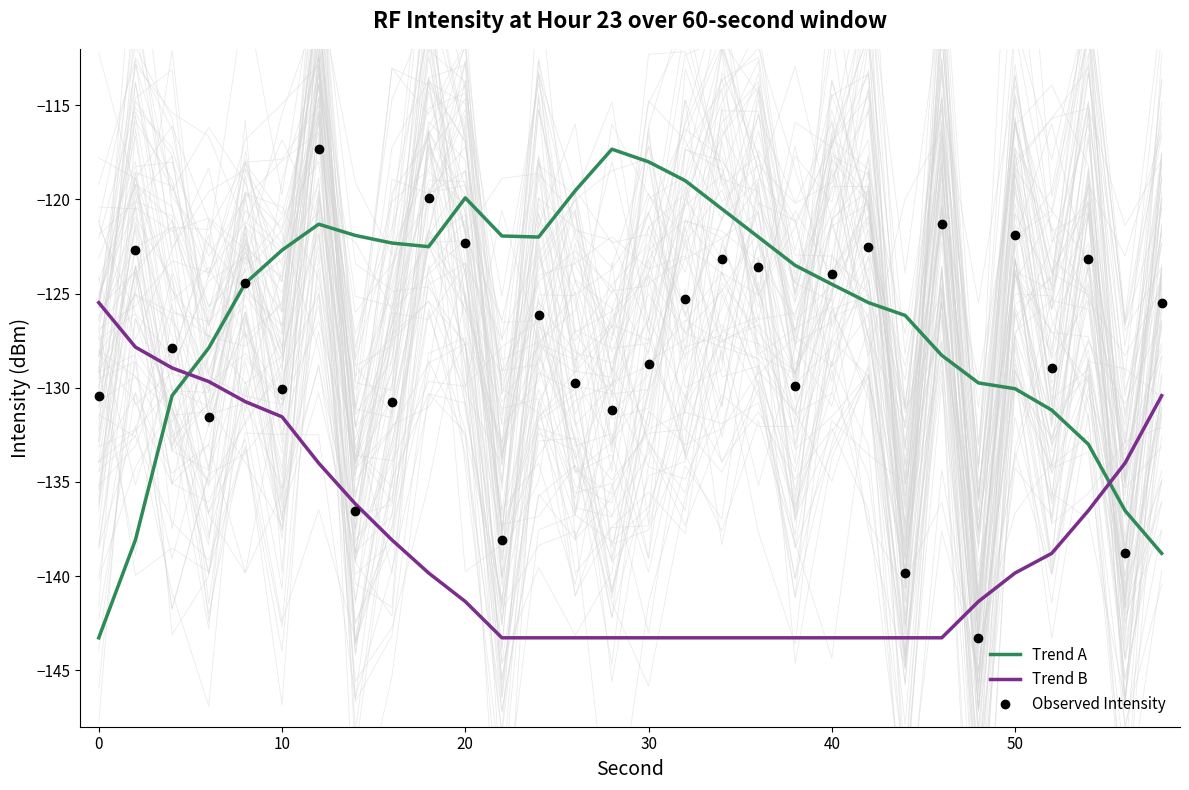

Which series ends up on top after the final intersection of Trend A and Trend B?

Trend B